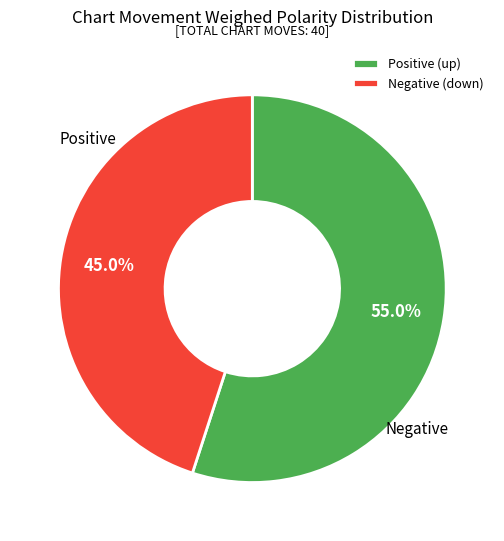

Between Negative (down) and Positive (up), which is larger?

Positive (up)